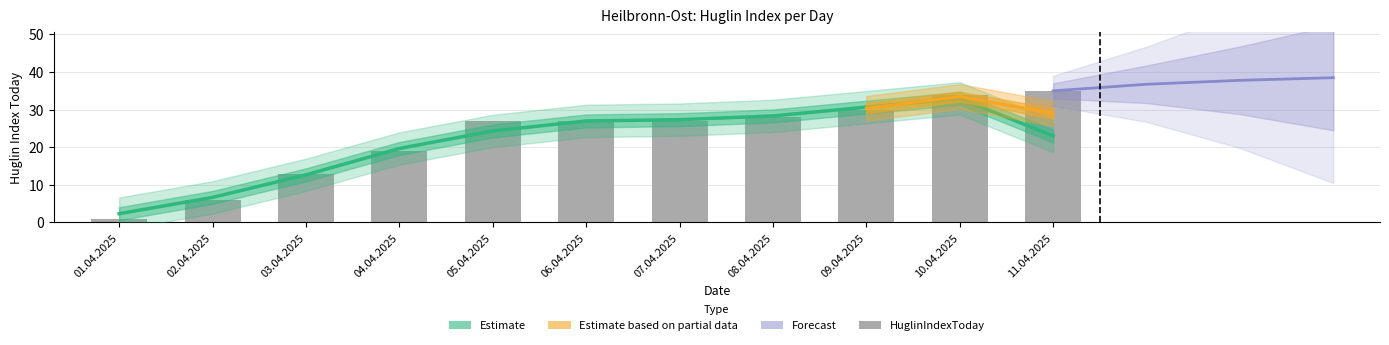

What is the value of the 1st bar from the left?

1